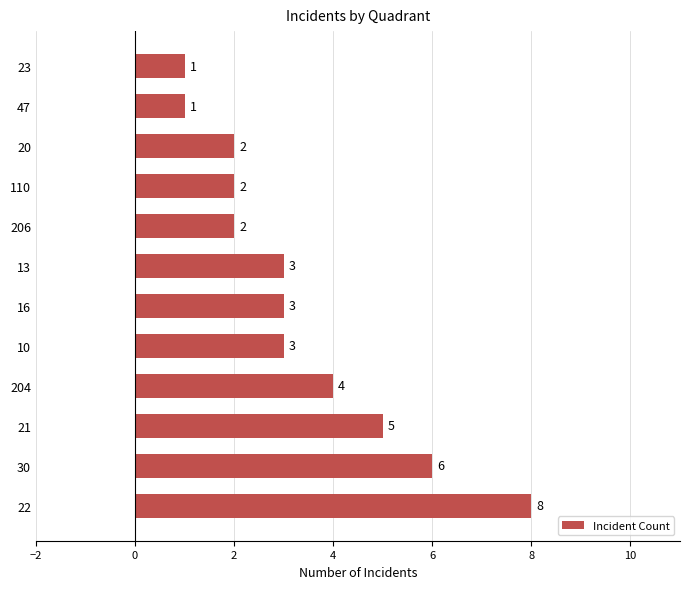

How many bars are there in total?

12